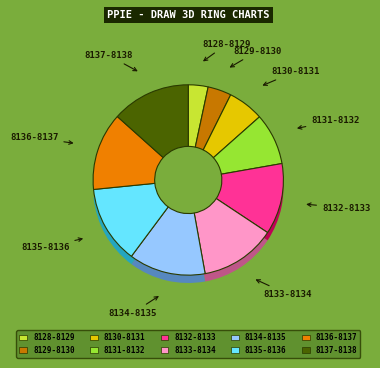

How many slices are in this pie chart?

10